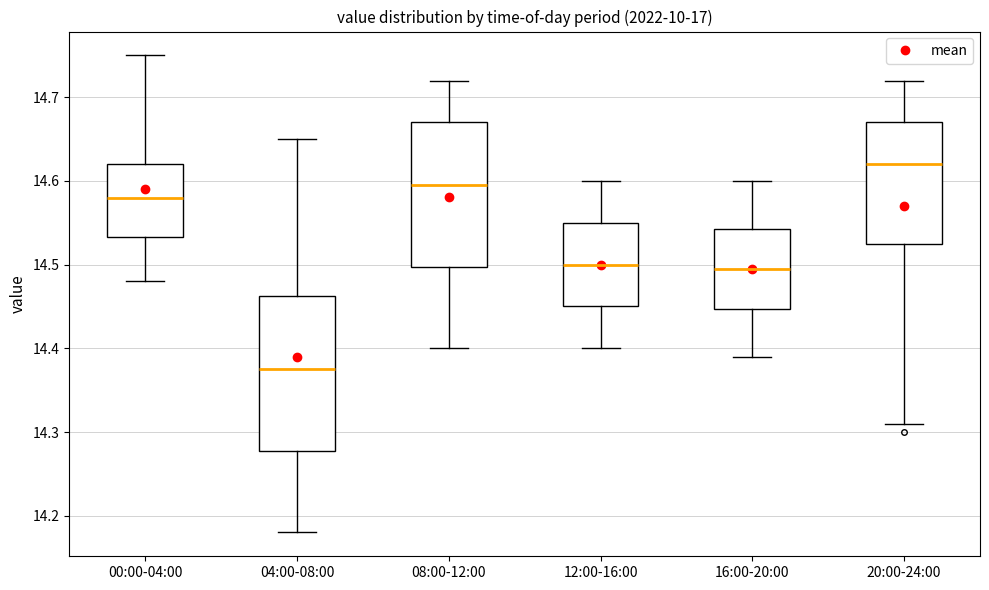

Reading left to right, transcribe this box plot: for each box, give where its median line is, the range the box spans, and where its two whiskers end, as read against the y-axis. The values are not printed on the chart, so give them approximately, as read against the axis.

00:00-04:00: median 14.58, box 14.53 to 14.62, whiskers 14.48 to 14.75
04:00-08:00: median 14.38, box 14.28 to 14.46, whiskers 14.18 to 14.65
08:00-12:00: median 14.60, box 14.50 to 14.67, whiskers 14.40 to 14.72
12:00-16:00: median 14.50, box 14.45 to 14.55, whiskers 14.40 to 14.60
16:00-20:00: median 14.50, box 14.45 to 14.54, whiskers 14.39 to 14.60
20:00-24:00: median 14.62, box 14.53 to 14.67, whiskers 14.31 to 14.72